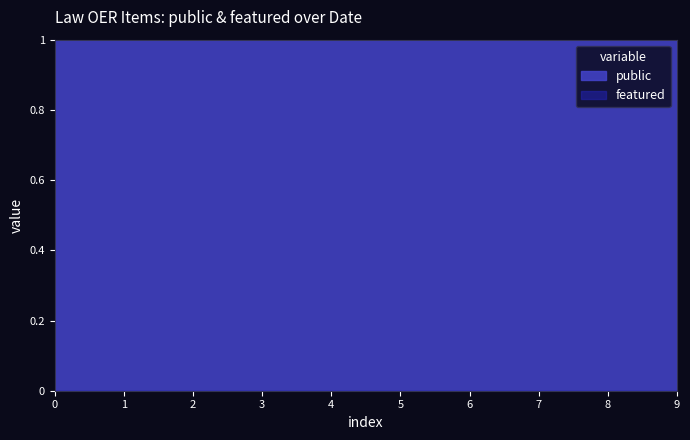

True or false: public and featured cross at least once.

False